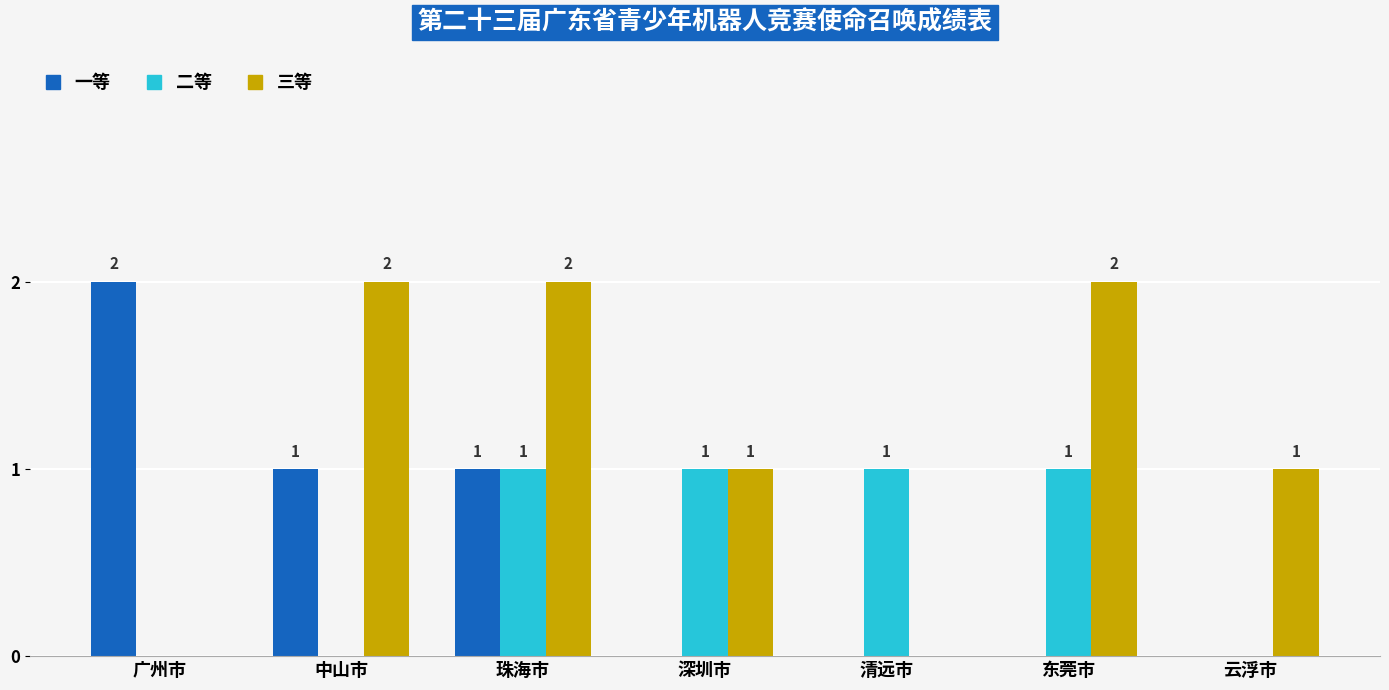

Between 广州市 and 中山市, which series saw the biggest shift?

三等